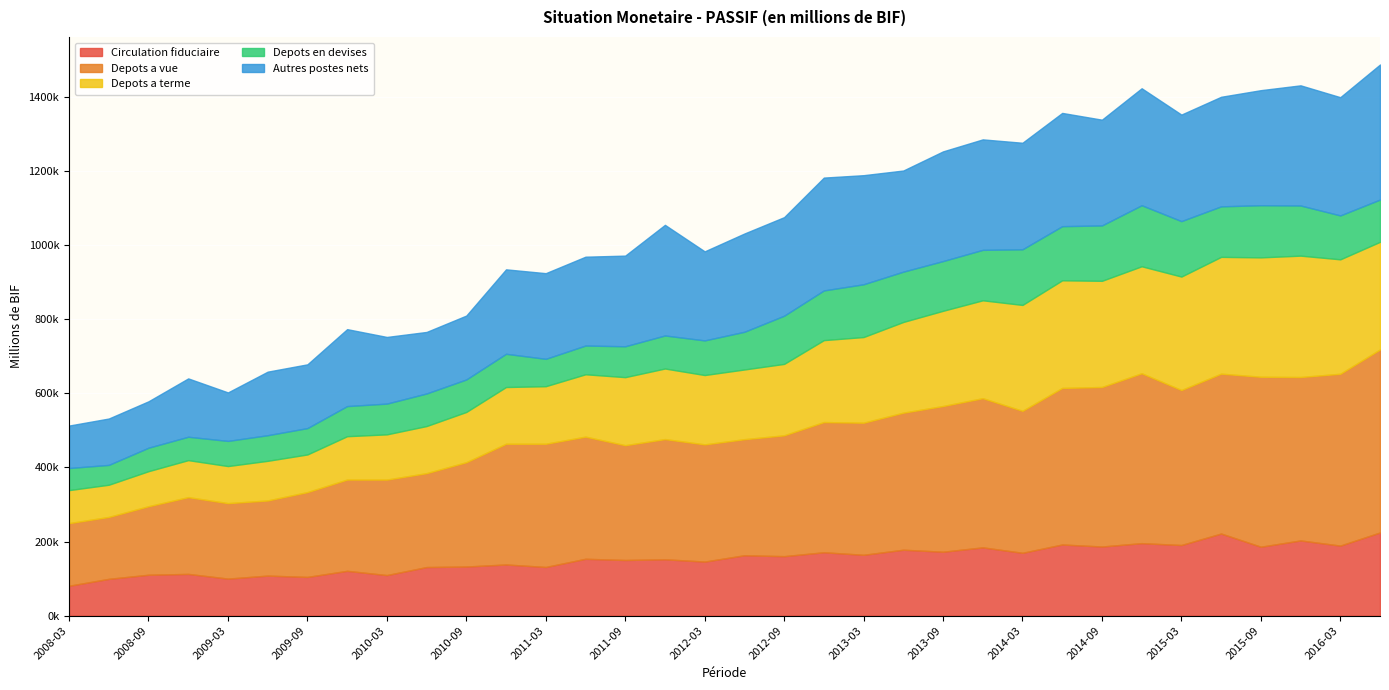

At which category is the sum across all series the highest?

2016-06